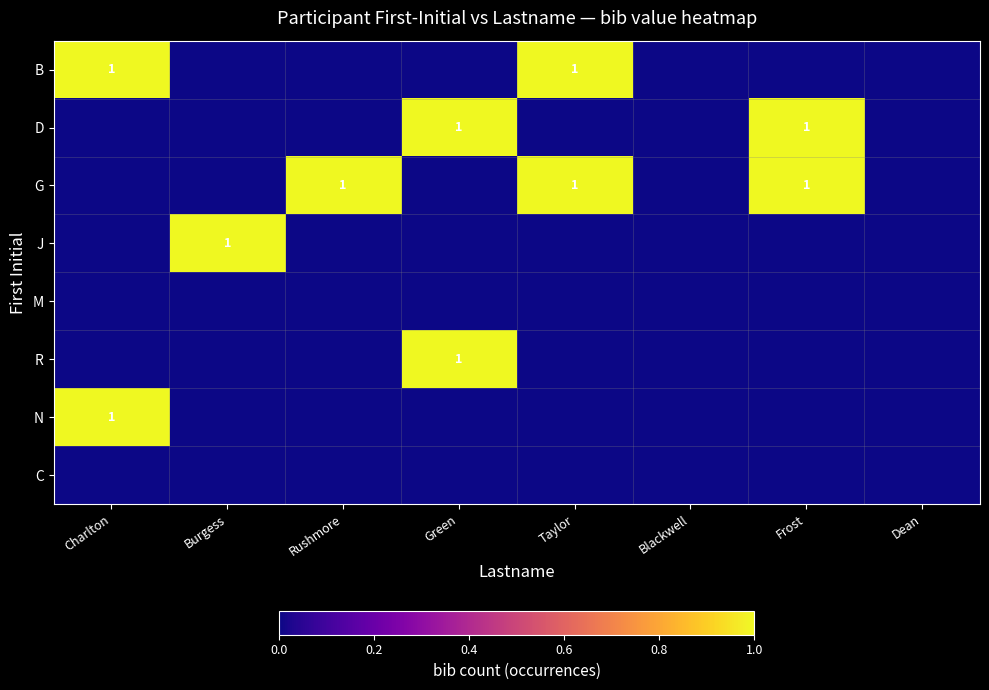

At Charlton, list the series in order from smallest to largest.

D, G, J, M, R, C, B, N